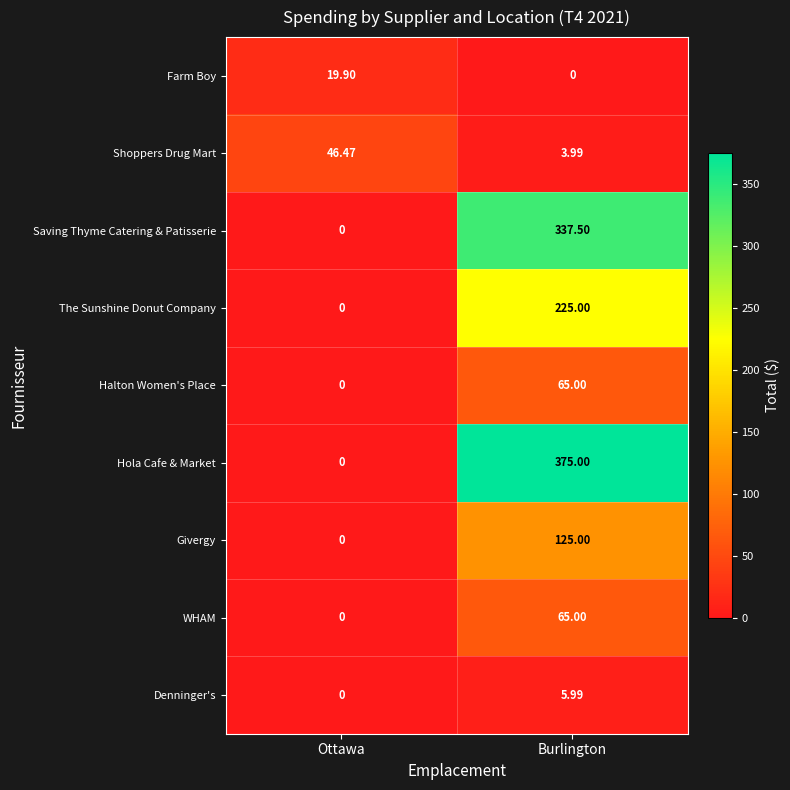

Which series has the largest range (max minus min)?

Hola Cafe & Market